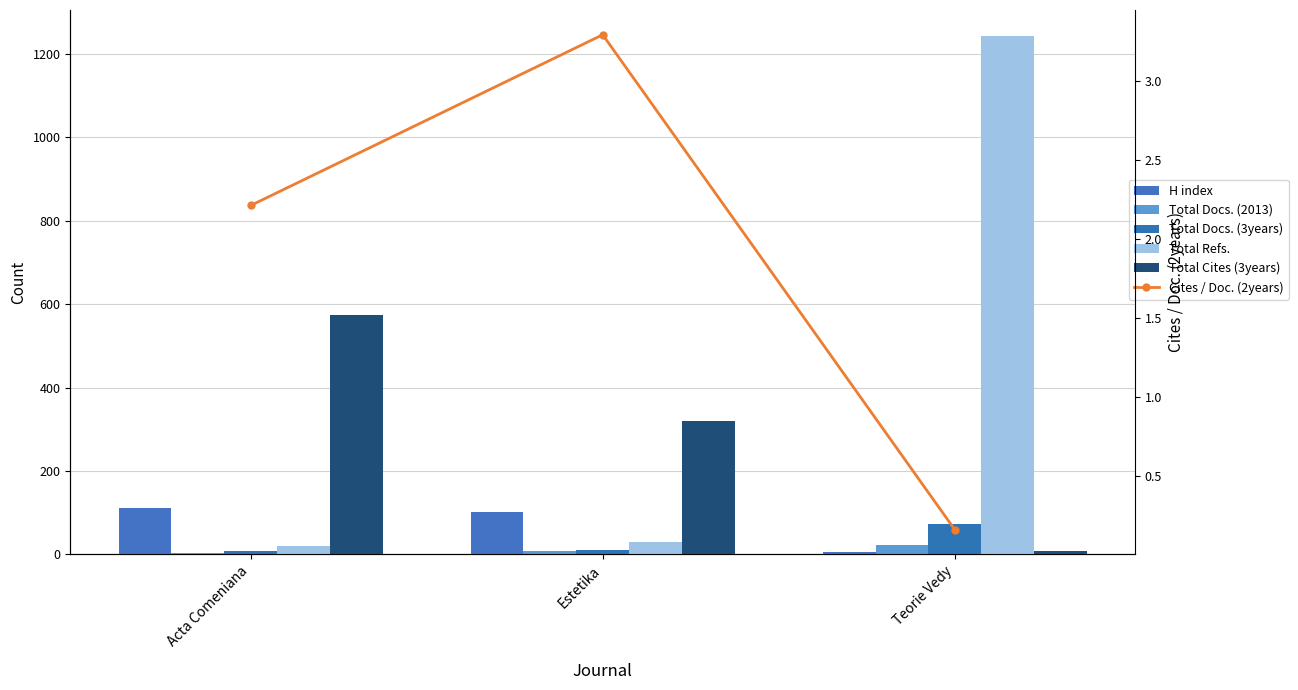

What position from the left is Acta Comeniana?

1